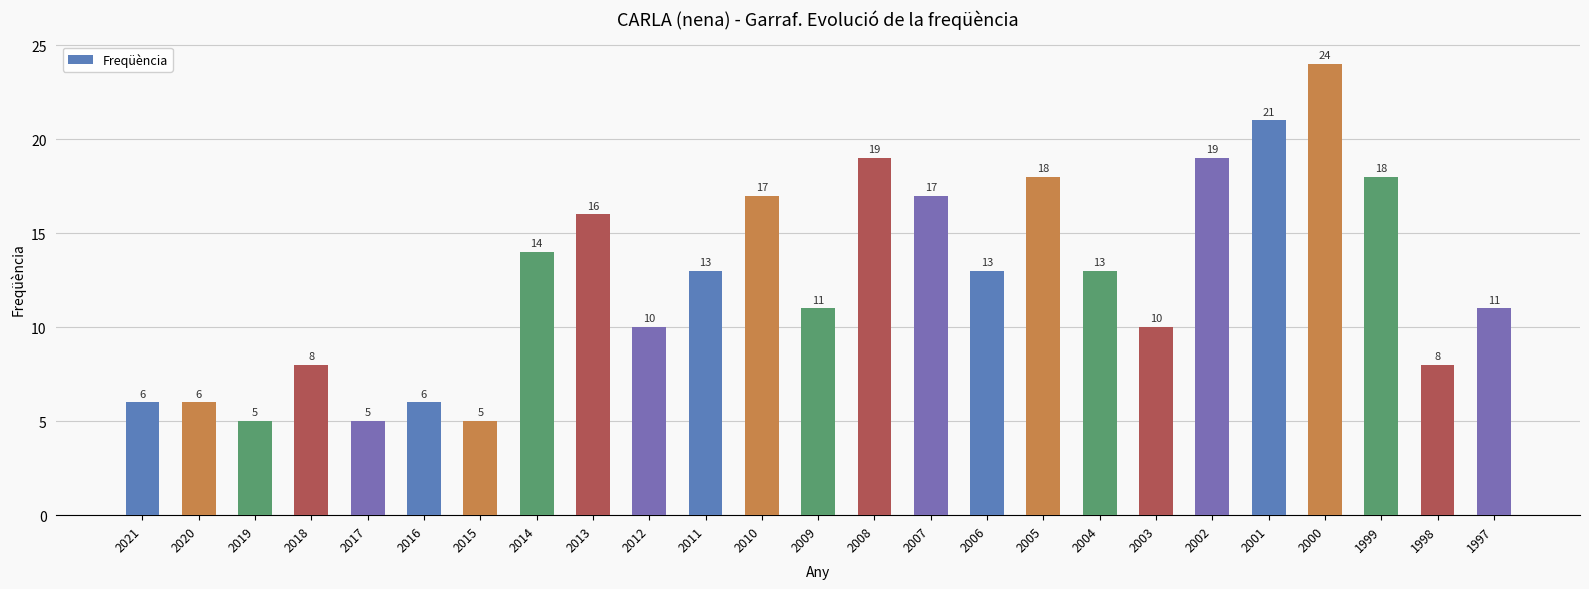

Are the bars horizontal?

No